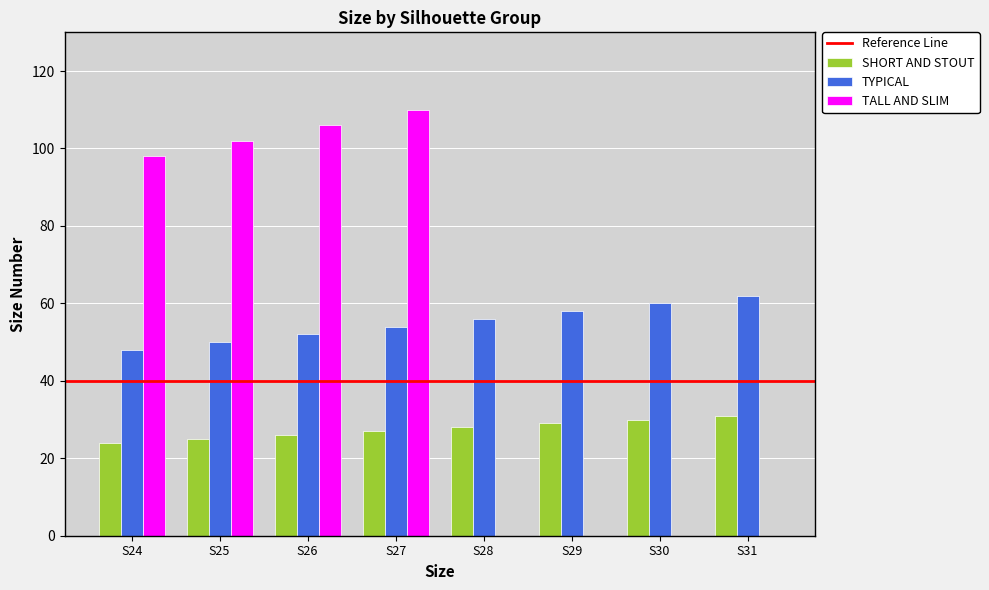

Is the value of TALL AND SLIM at S31 greater than the value of SHORT AND STOUT at S24?

No